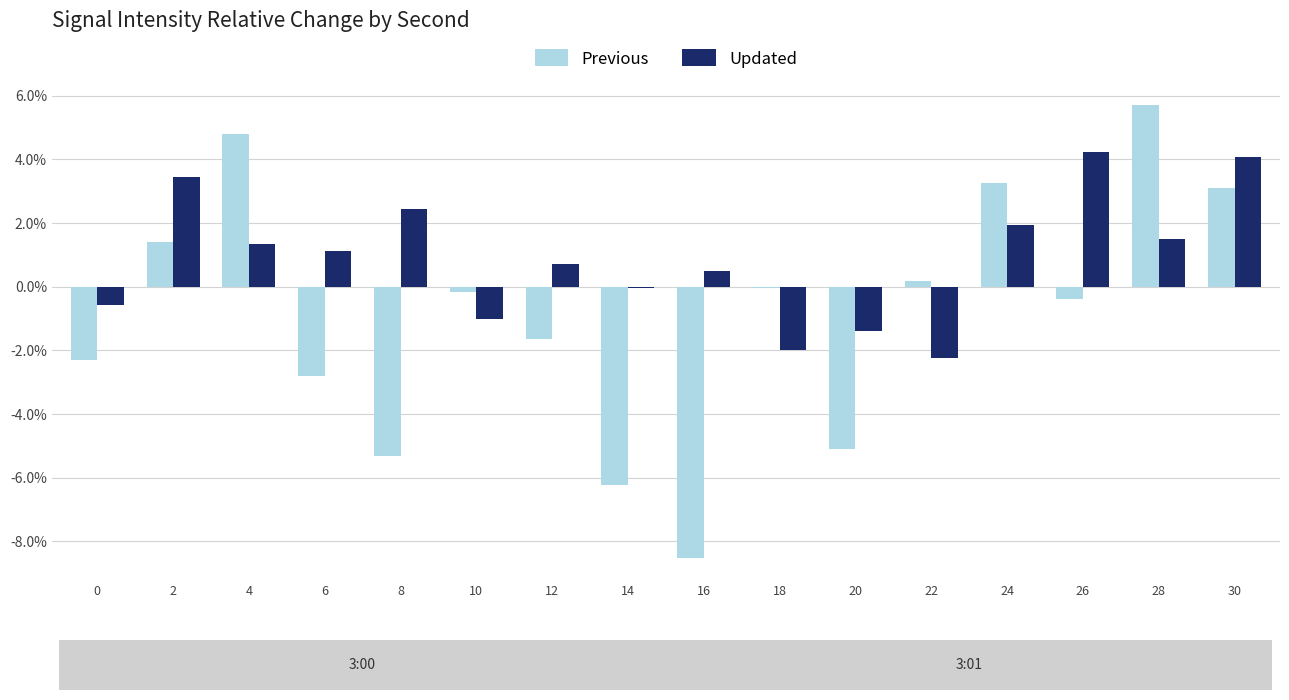

What is the smallest value displayed?

-8.5